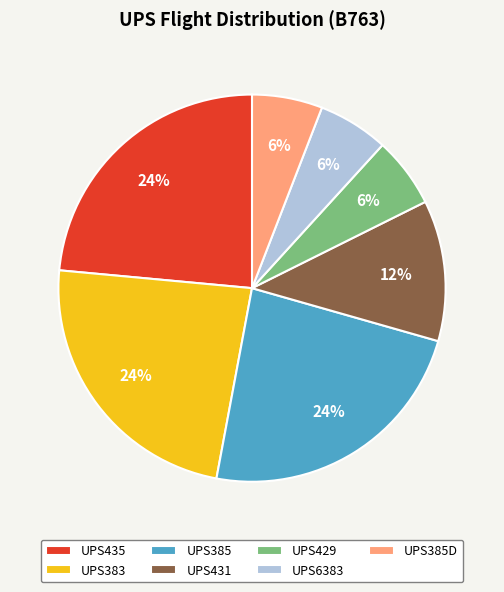

To the nearest percent, what portion does UPS435 represent?

24%